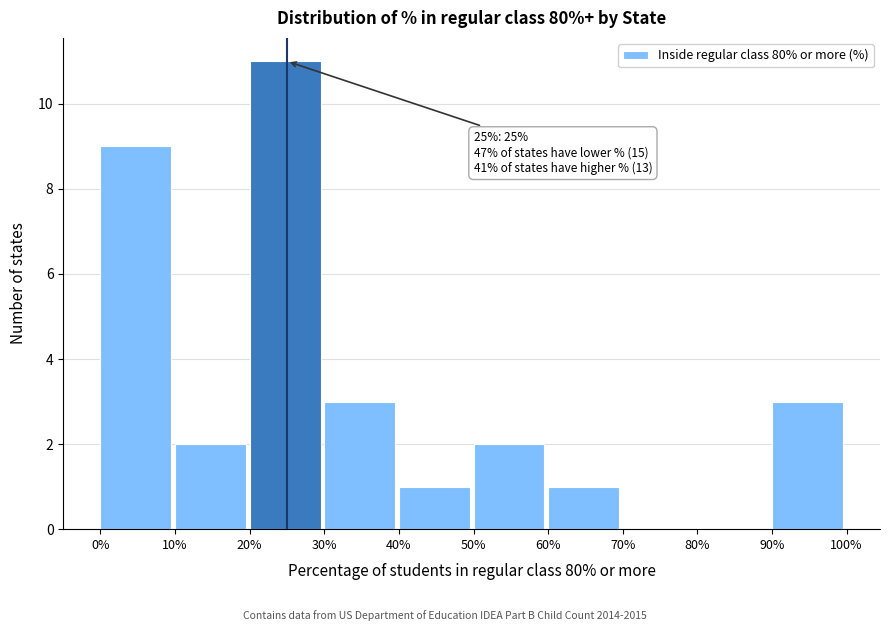

Which range on the x-axis has the tallest bar?

20% to 30%